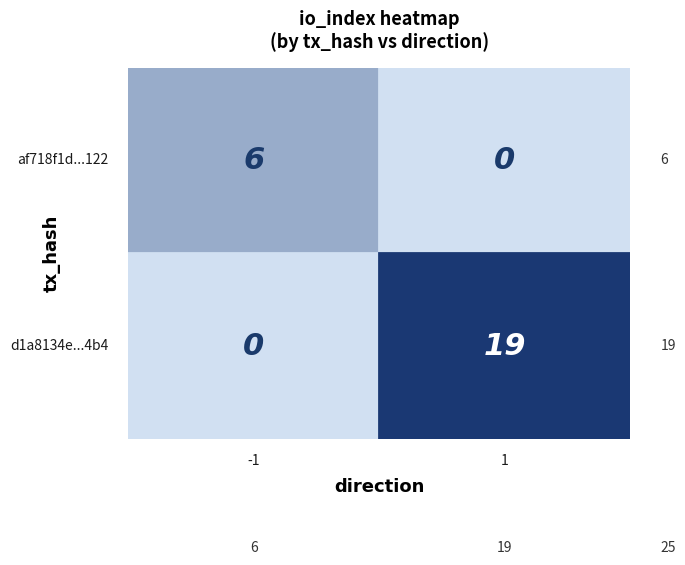

What is the maximum value shown in the chart?

19